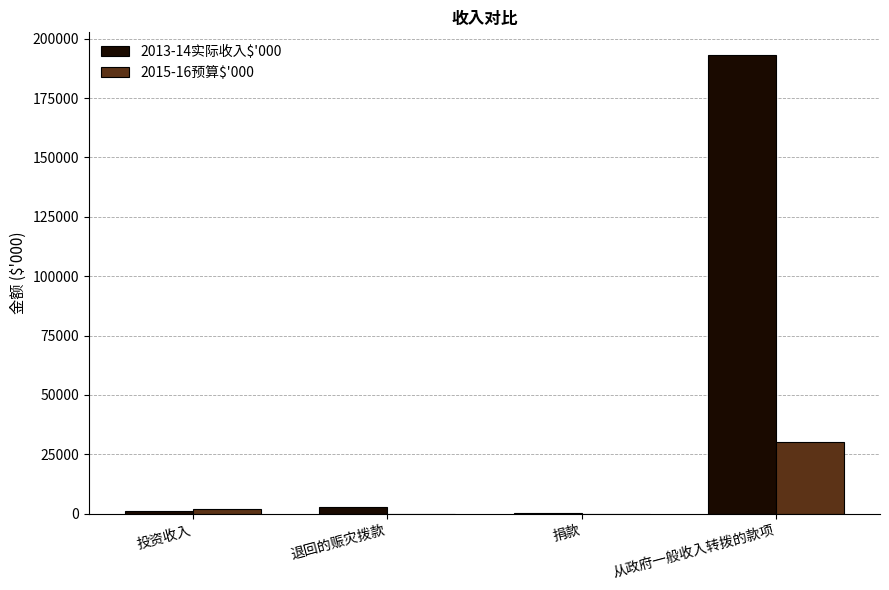

Count the number of categories in the chart.

4